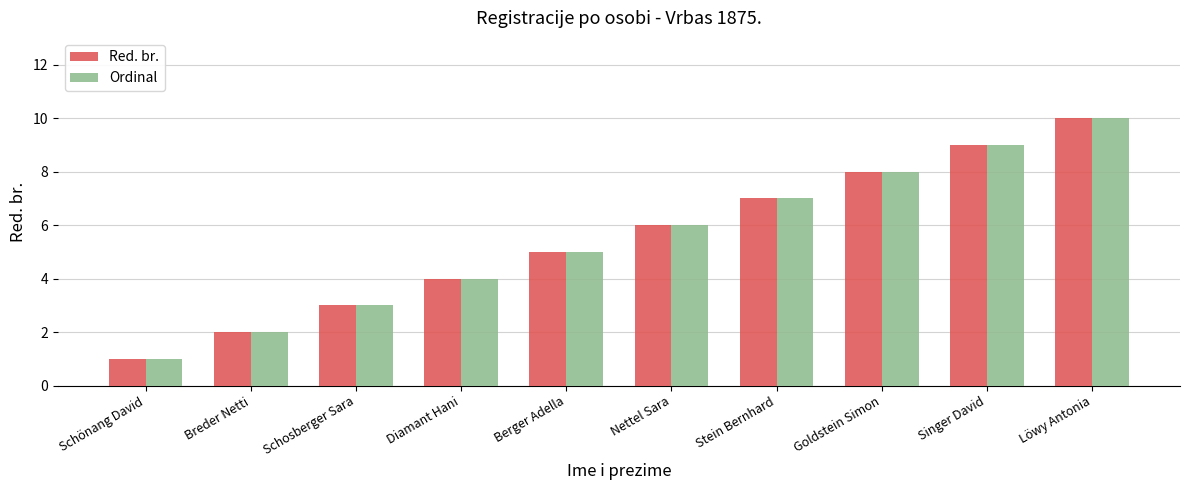

How many data points in Red. br. are less than 6?

5